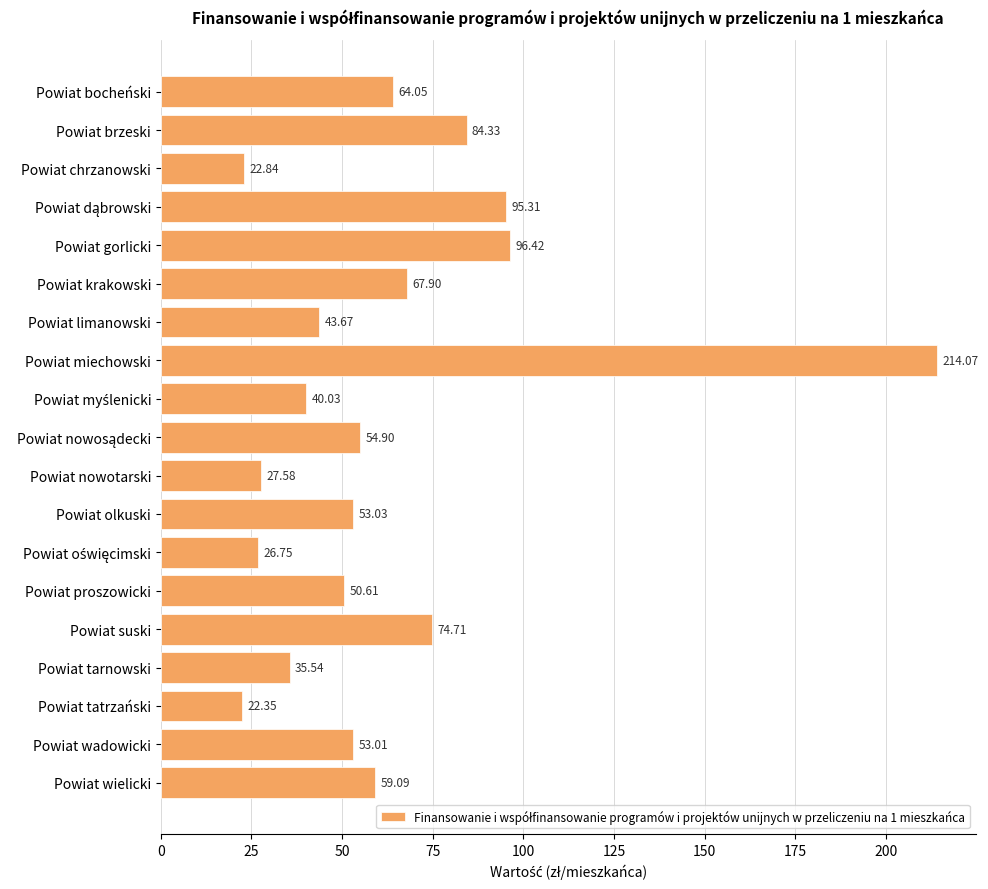

What is the difference between the maximum and minimum values?

191.7